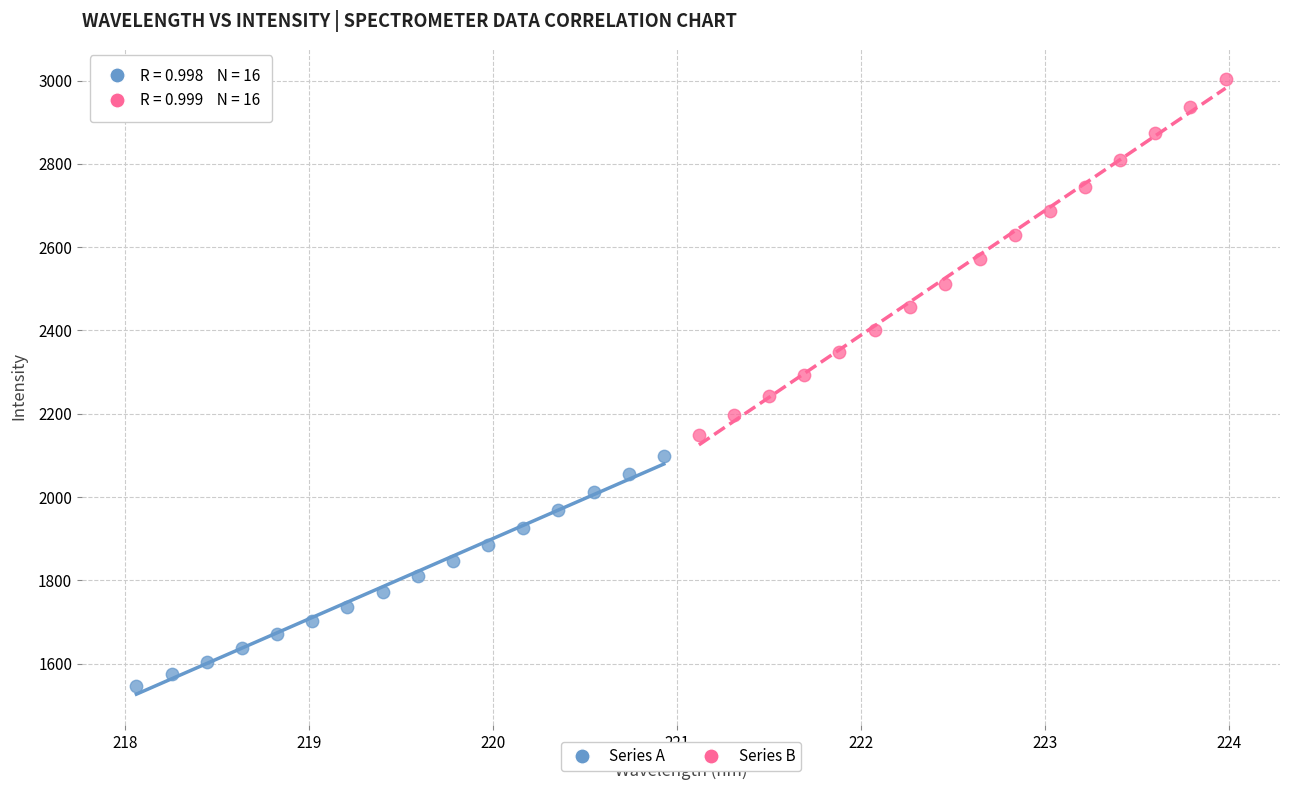

Which series reaches the minimum Y coordinate?

Series A